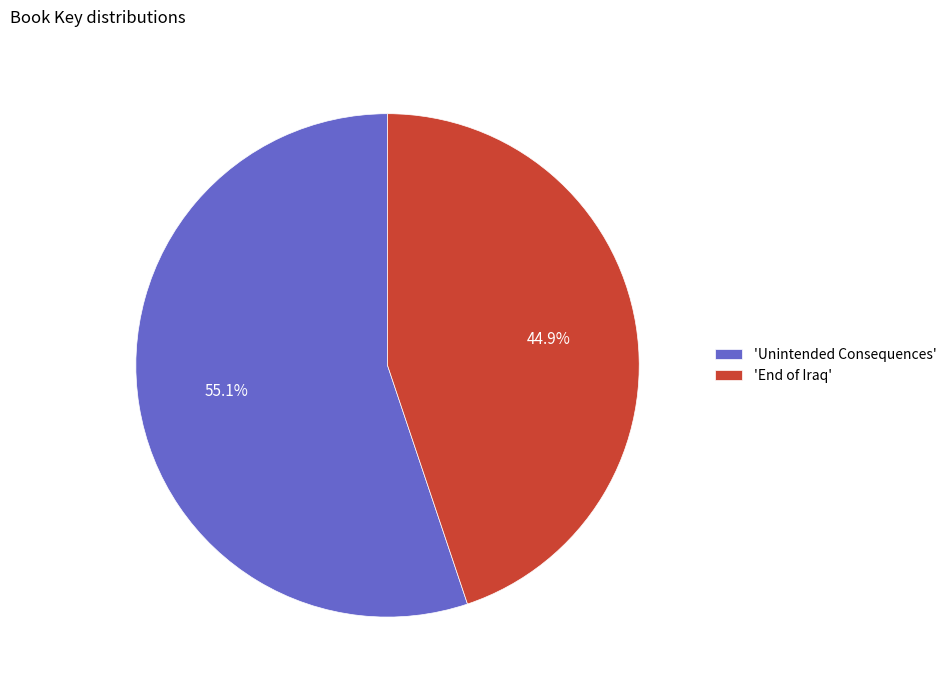

What is the smallest slice in the pie chart?

'End of Iraq'